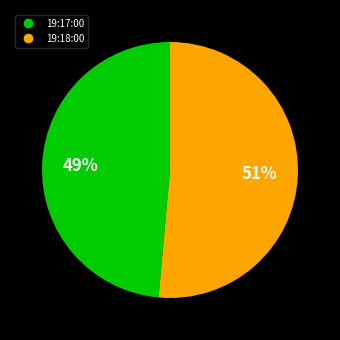

Which slice is the smallest?

19:17:00